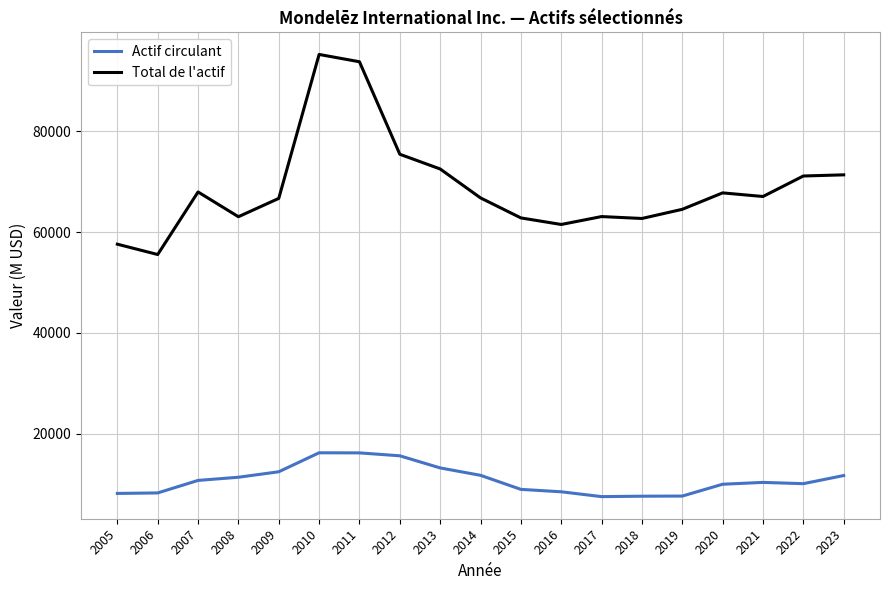

True or false: Total de l'actif has more than 1 interior local peaks.

True